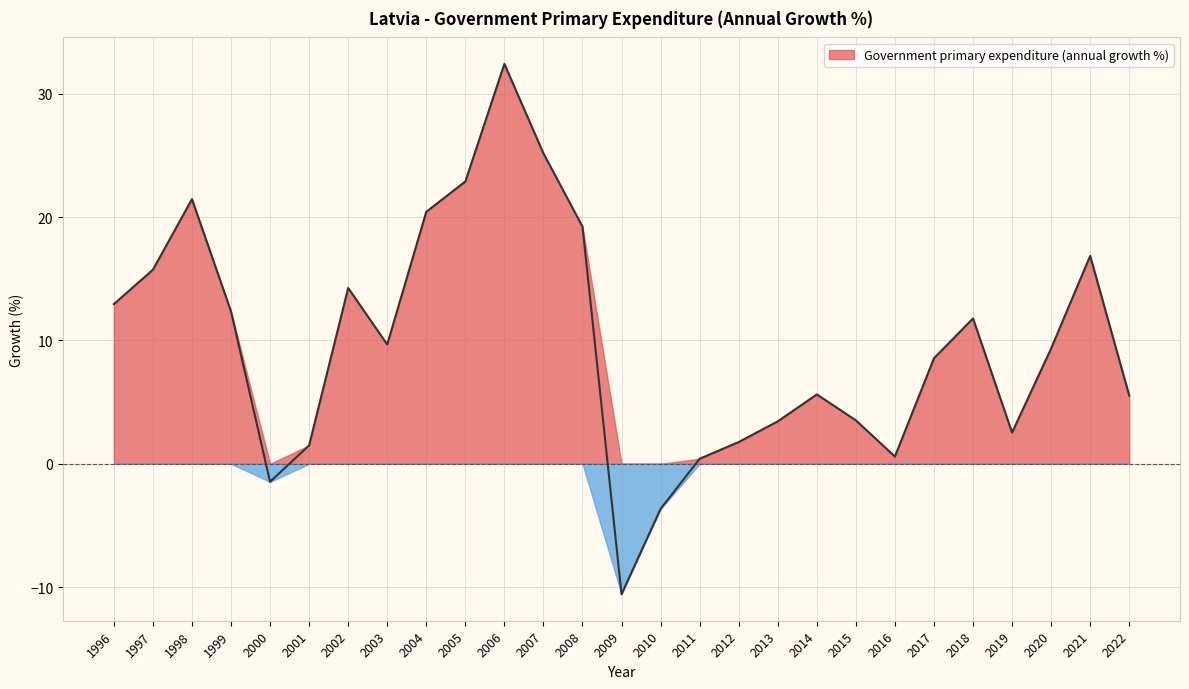

How many lines are shown in the chart?

1